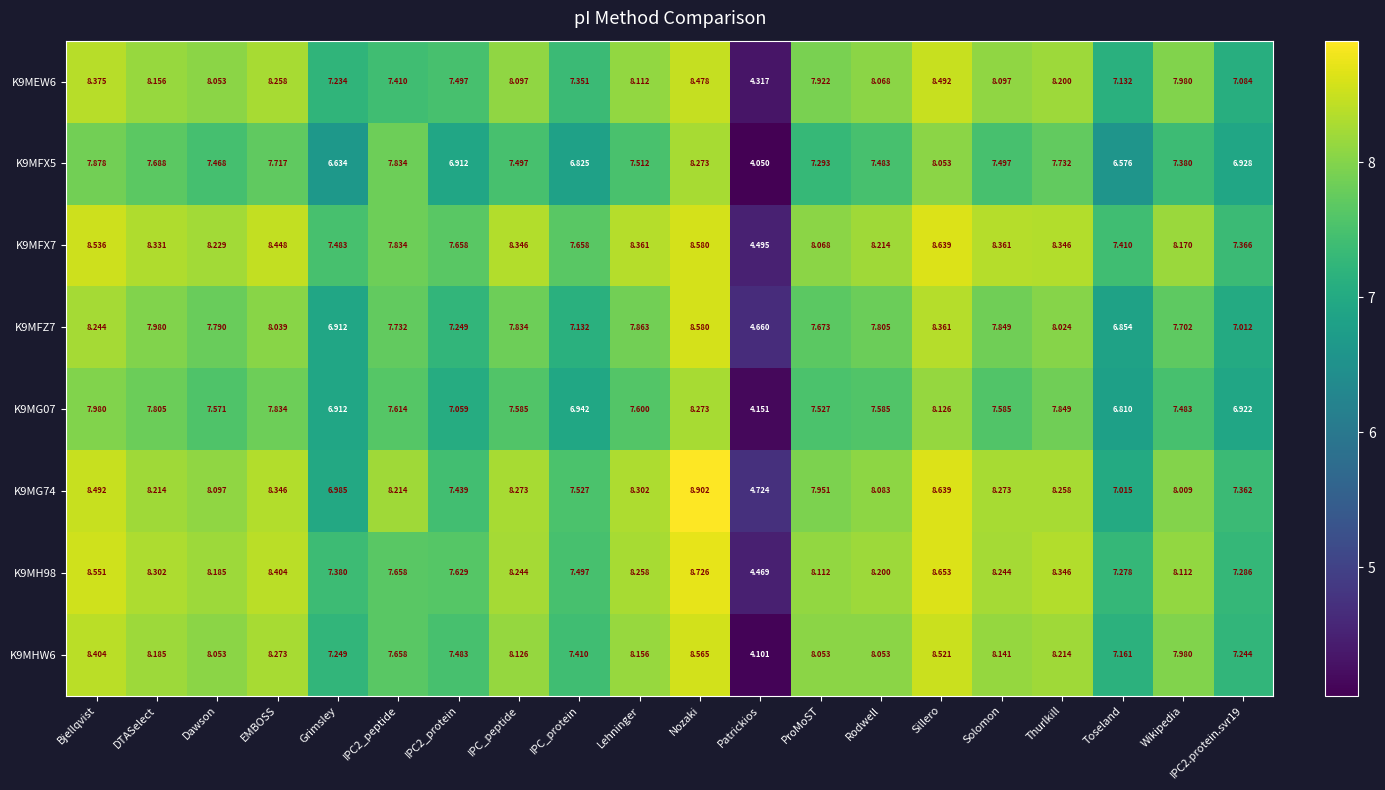

At which category is the sum across all series the highest?

Nozaki